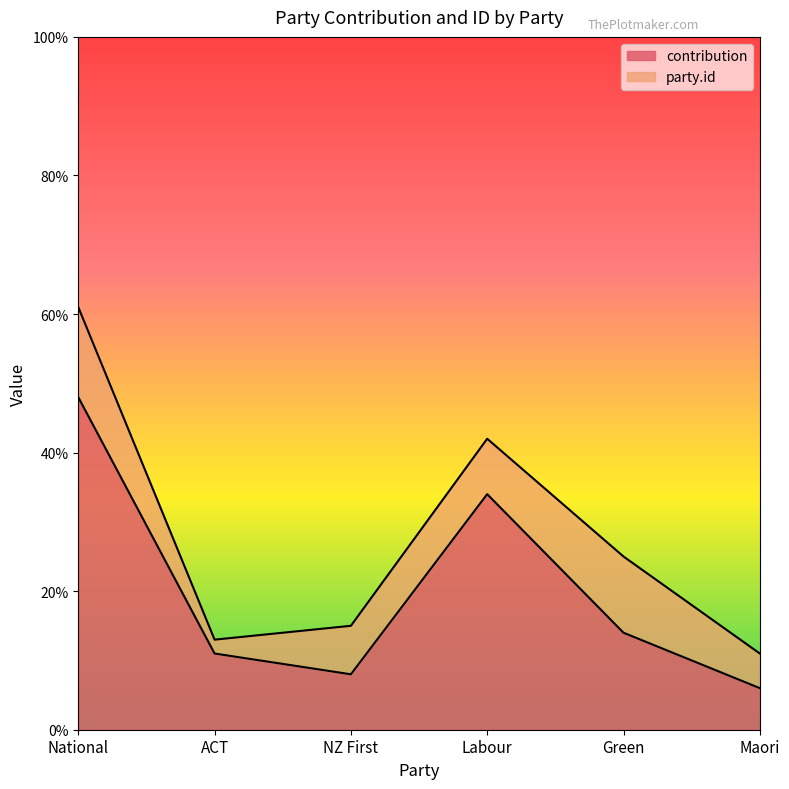

What is the value of the 3rd point from the left?

8